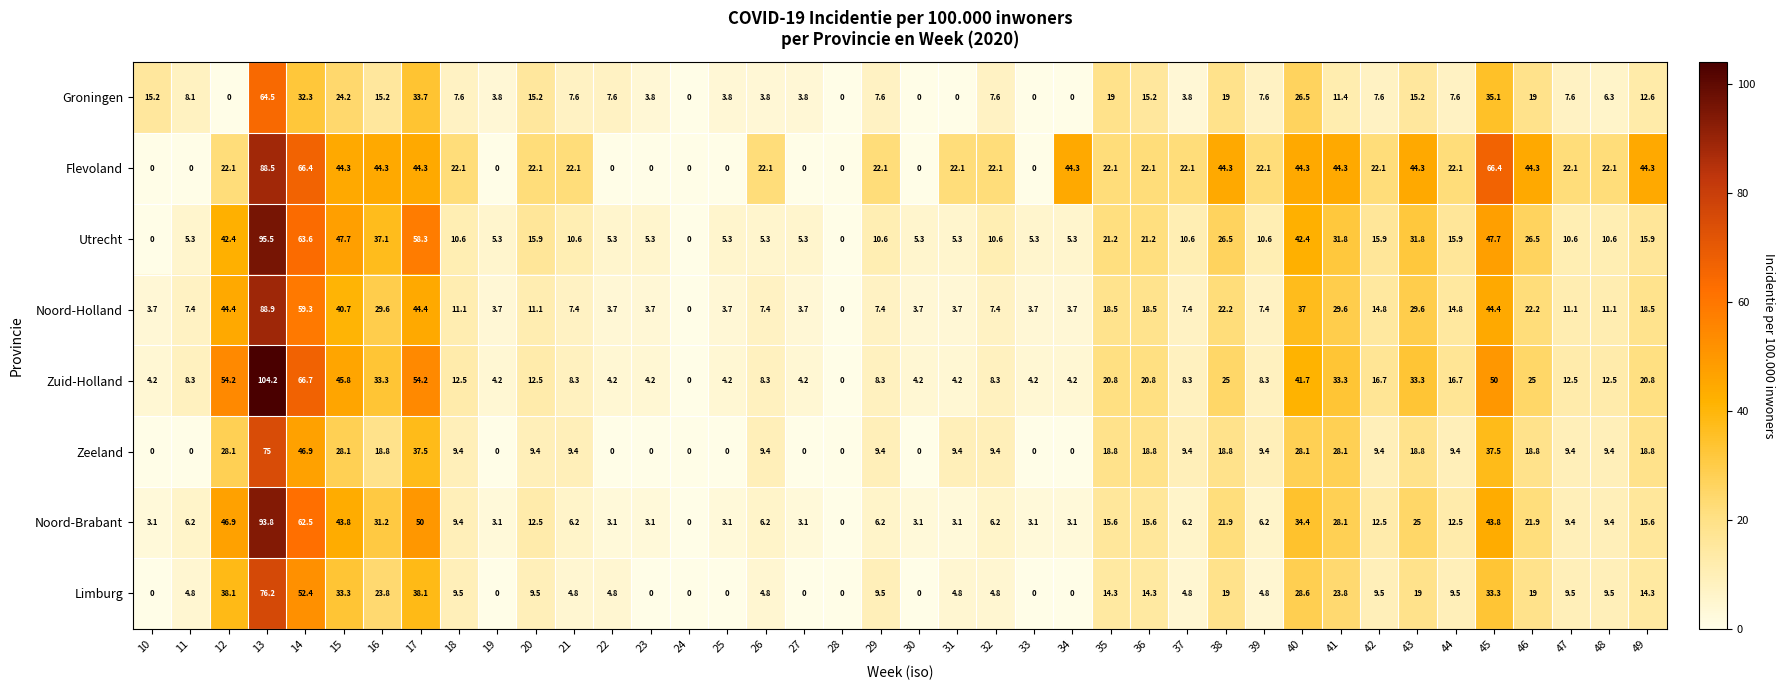

Rank the series by their maximum value, from lowest to highest.

Groningen, Zeeland, Limburg, Flevoland, Noord-Holland, Noord-Brabant, Utrecht, Zuid-Holland